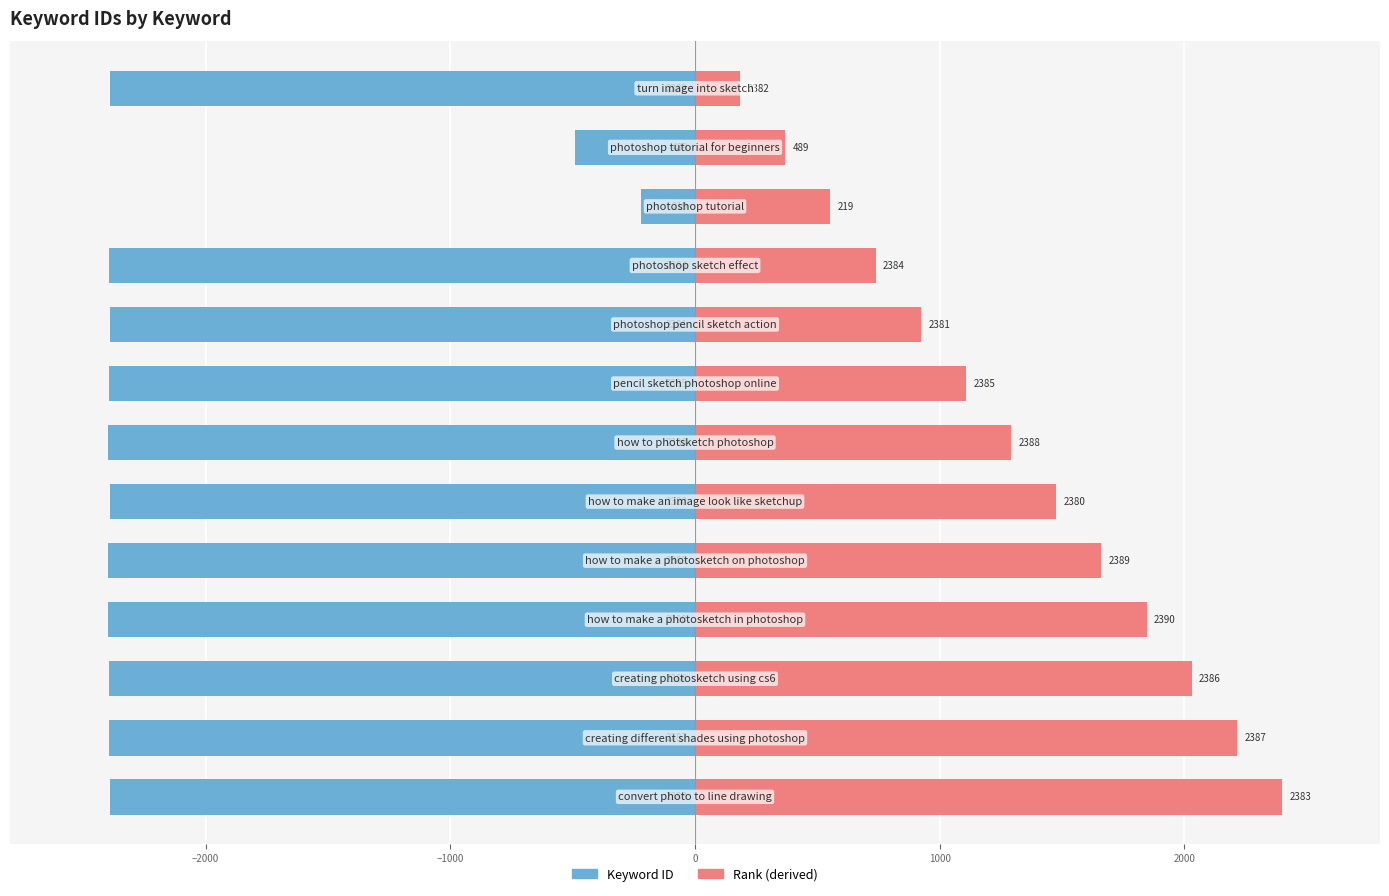

How many groups of bars are there?

13